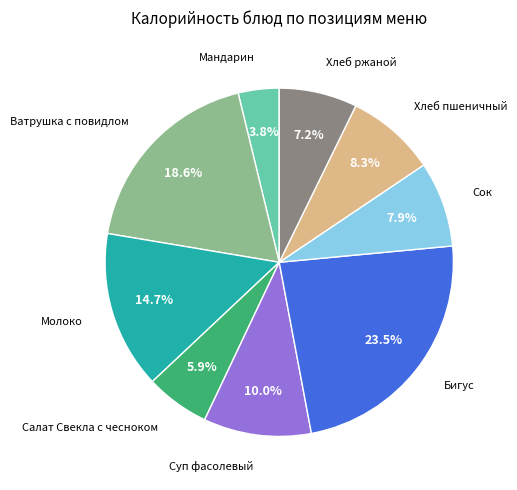

Is there a majority slice in this chart?

No